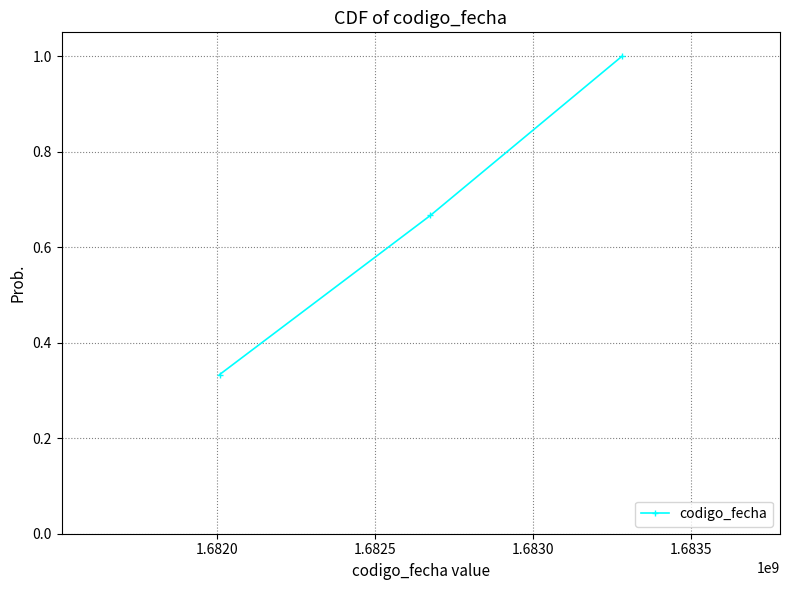

How many values are between 0 and 1?

3